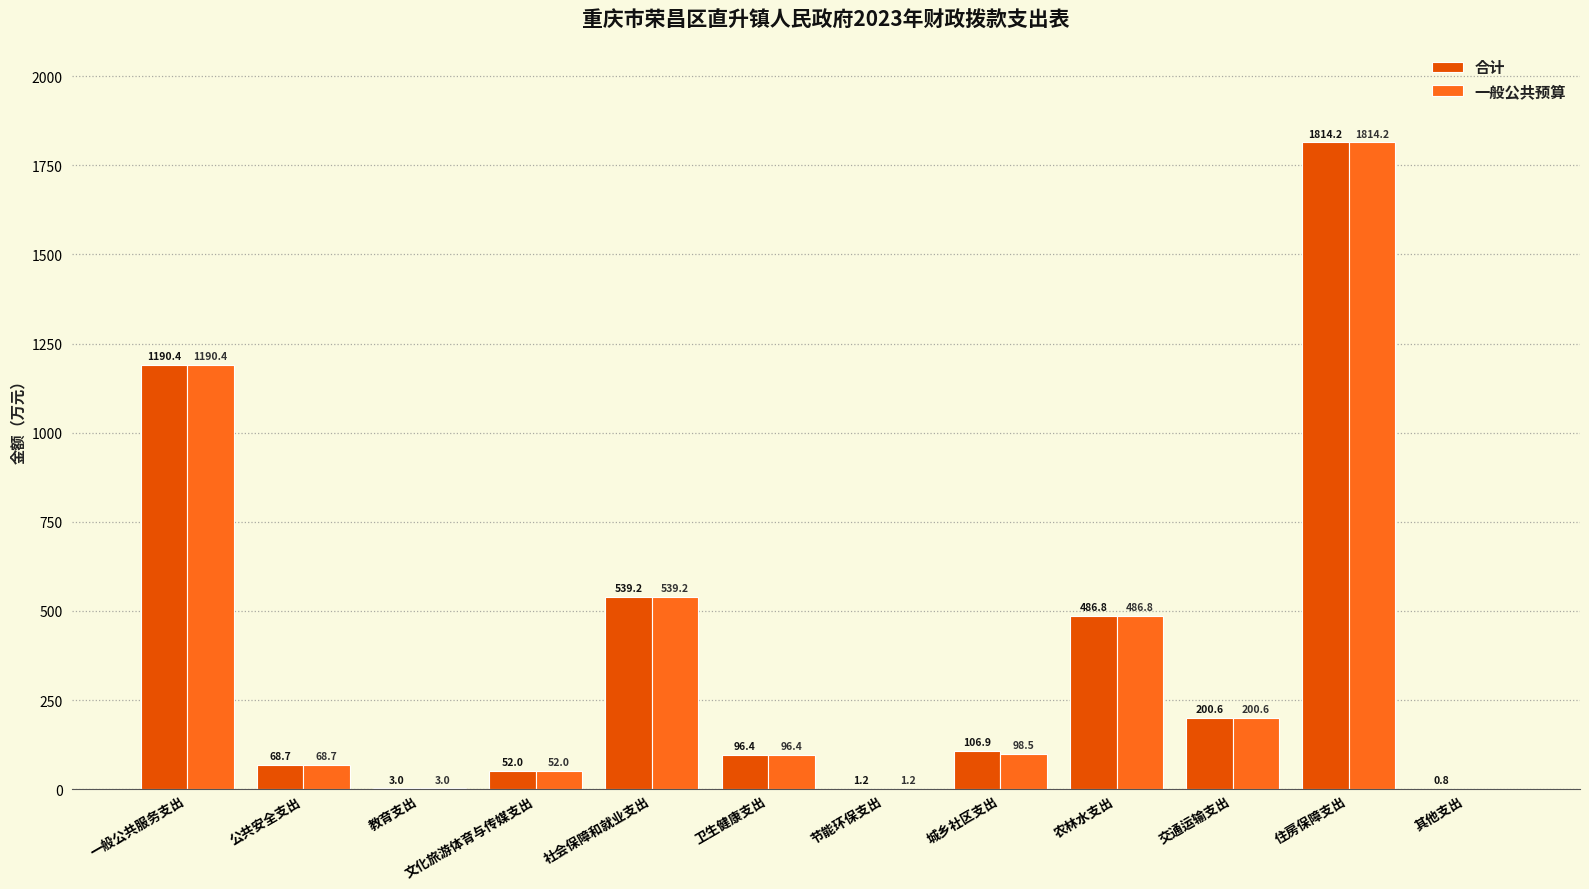

Which series changed the most between 一般公共服务支出 and 城乡社区支出?

一般公共预算